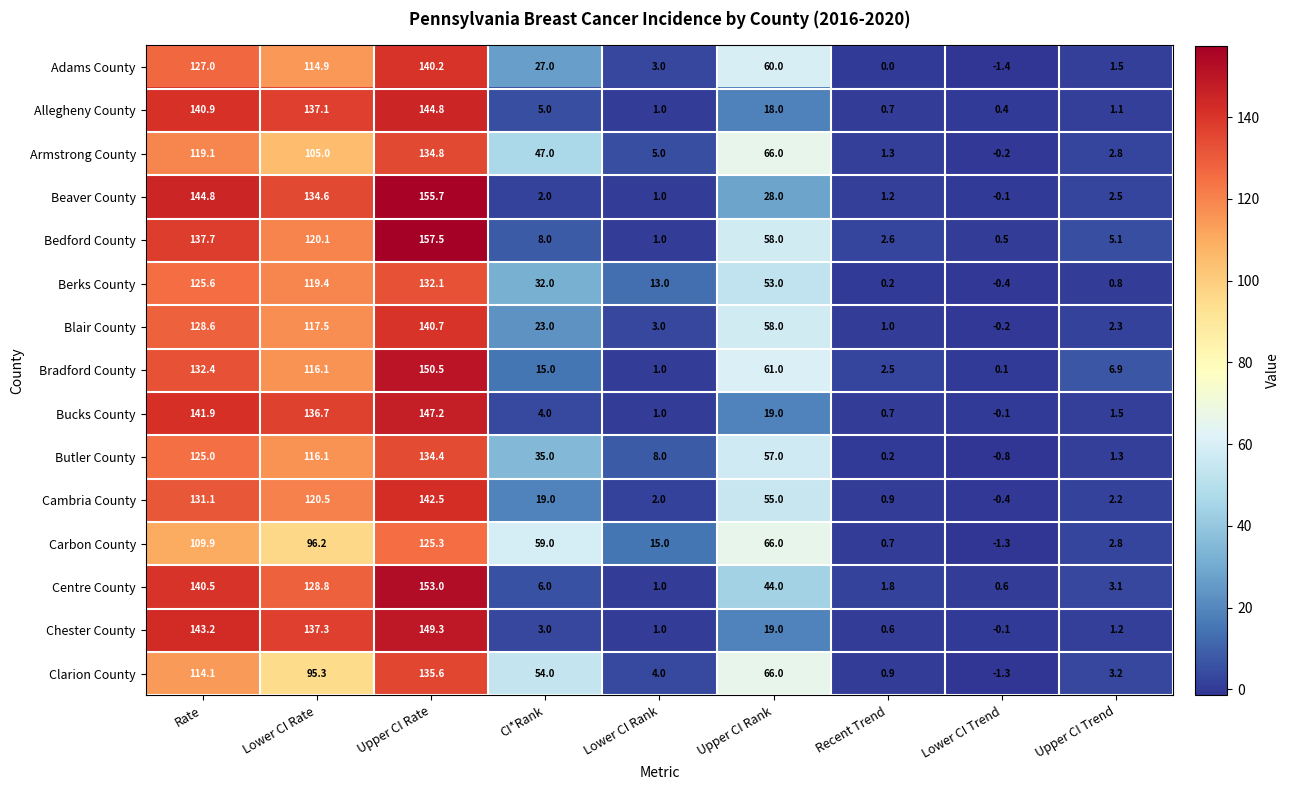

At which category is the sum across all series the highest?

Upper CI Rate